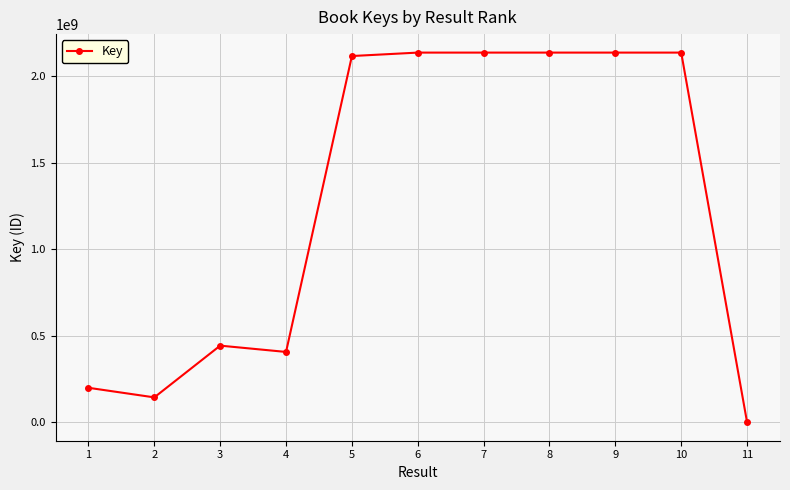

What is the change in value from 2 to 6?

+1992784895